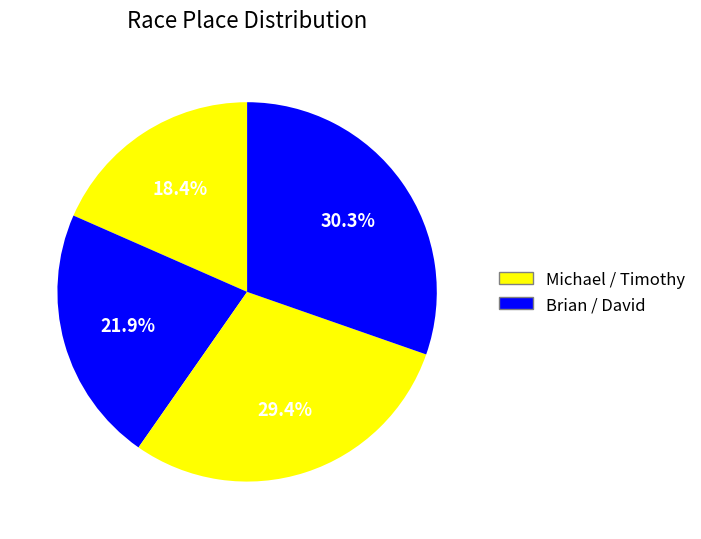

How many slices are in this pie chart?

4